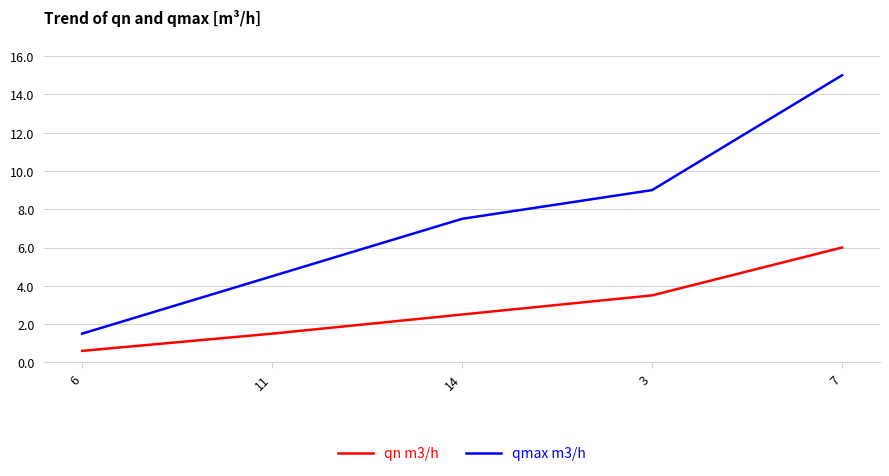

True or false: qn m3/h and qmax m3/h intersect in this chart.

False